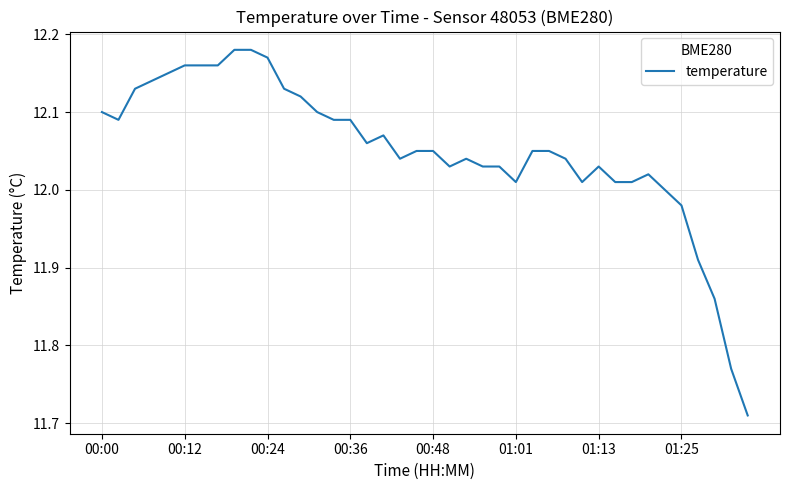

What is the sum of all values?

482.0